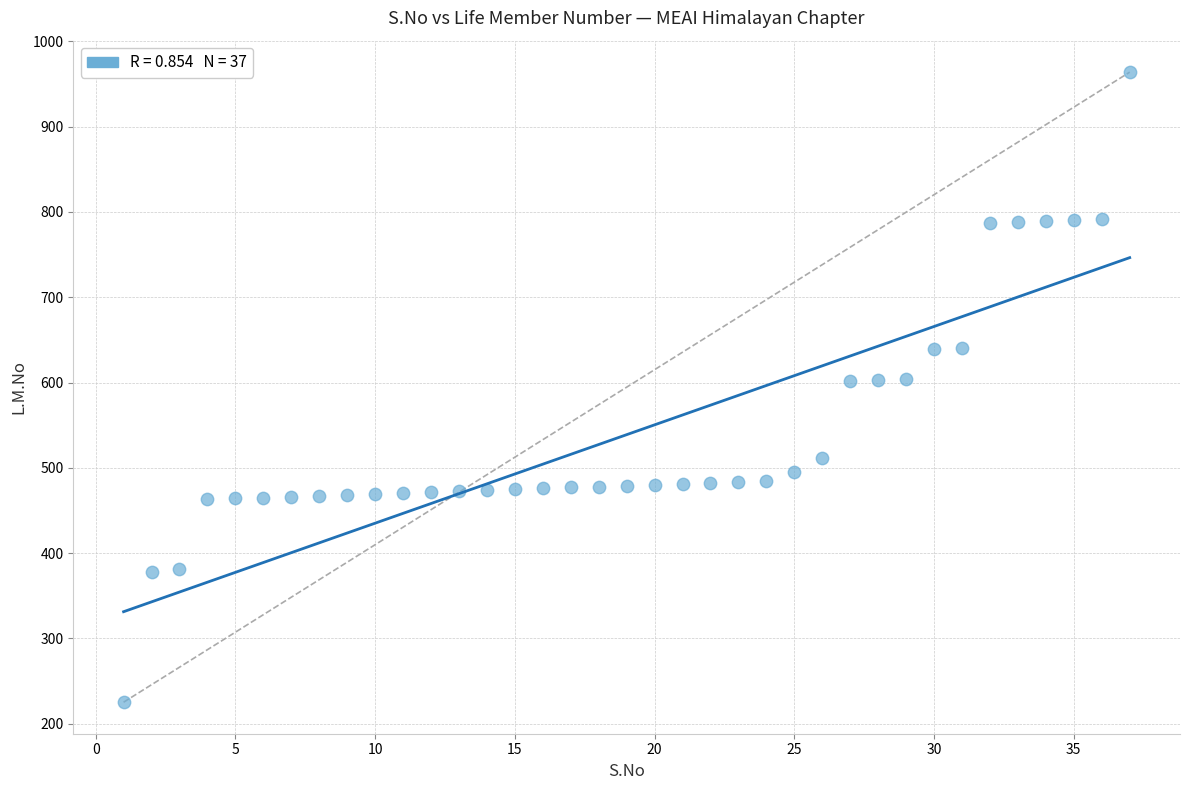

What is the range of Y values (max minus min)?

739